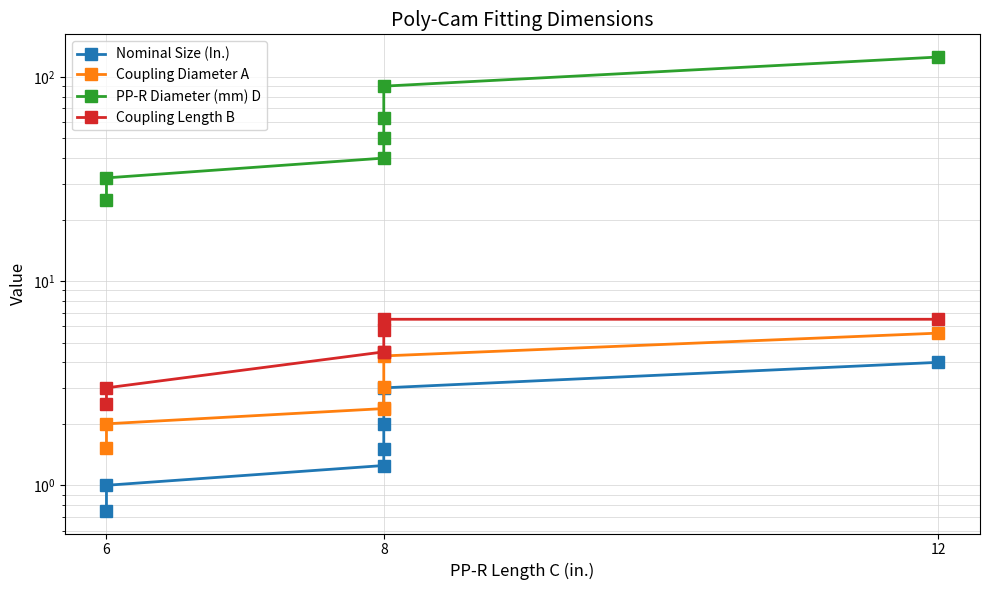

True or false: Coupling Length B and PP-R Diameter (mm) D intersect in this chart.

False